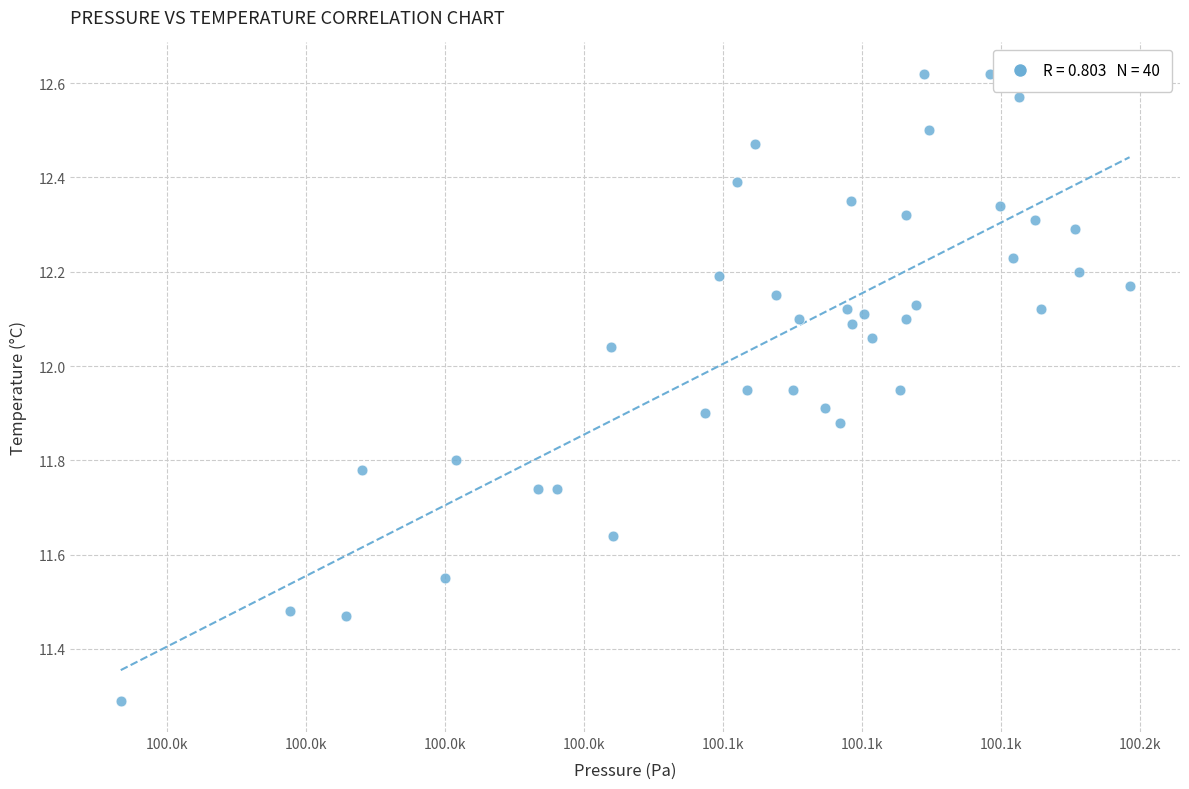

What Y value in the scatter plot is closest to 11?

11.3